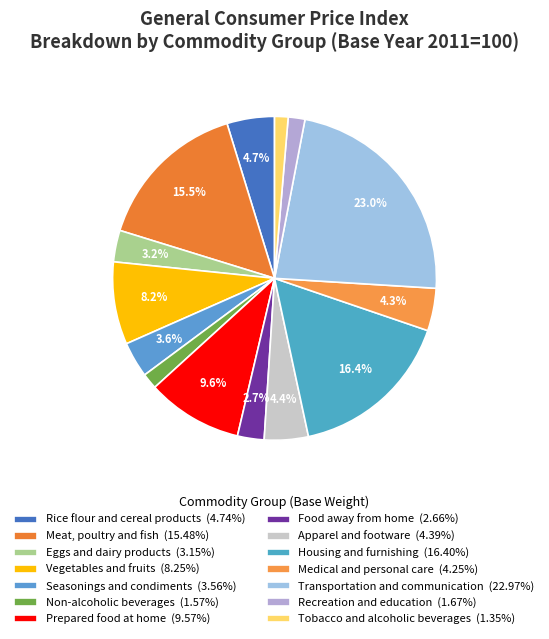

How many slices are in this pie chart?

14